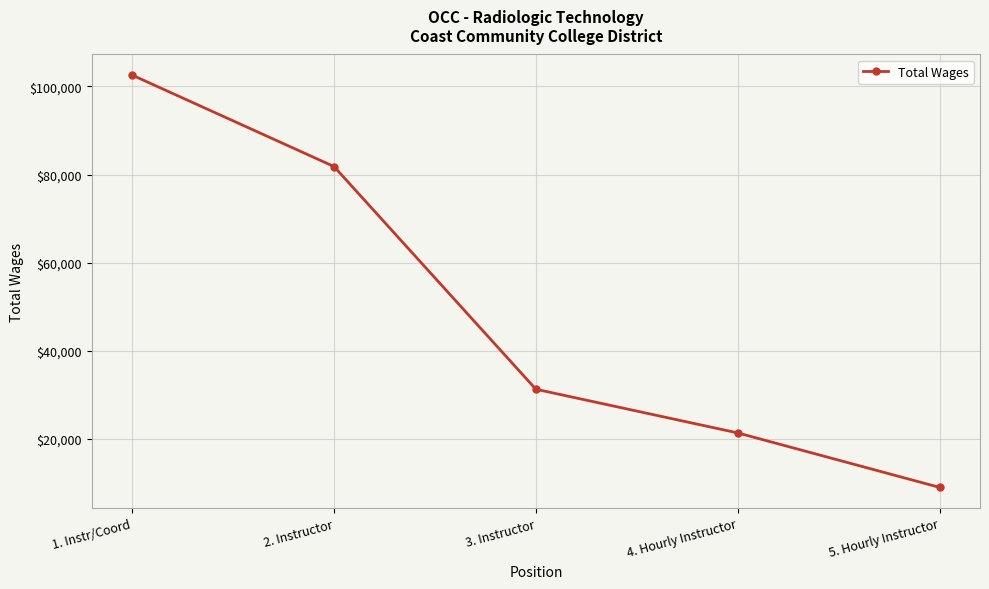

How many data points does each series have?

5